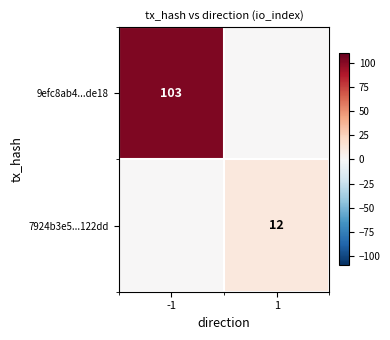

The 7924b3e5...122dd series shows 19 at 1. True or false?

False